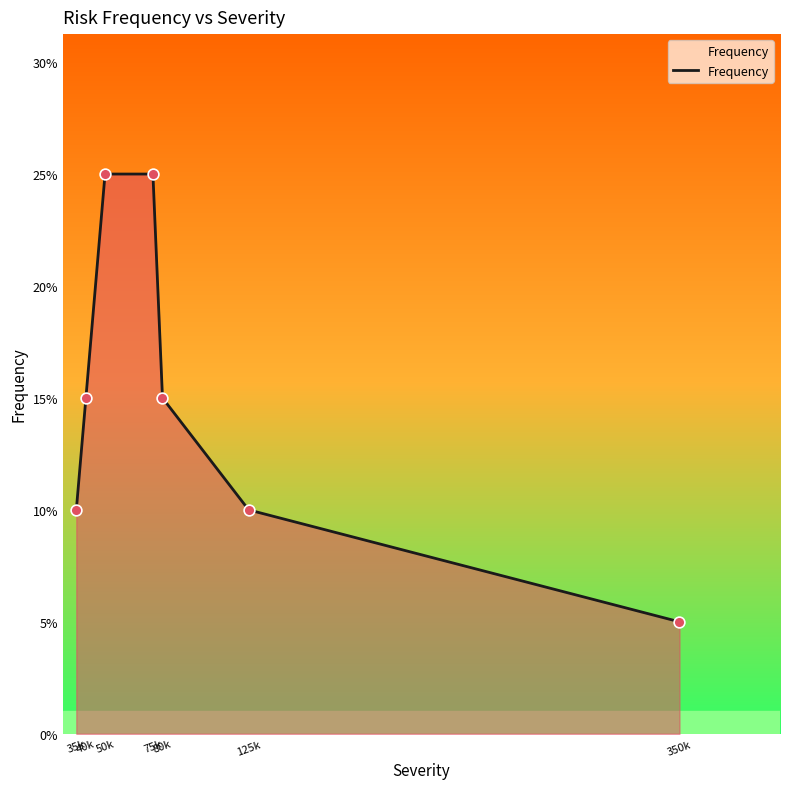

Is this an area chart (filled region under the line)?

Yes